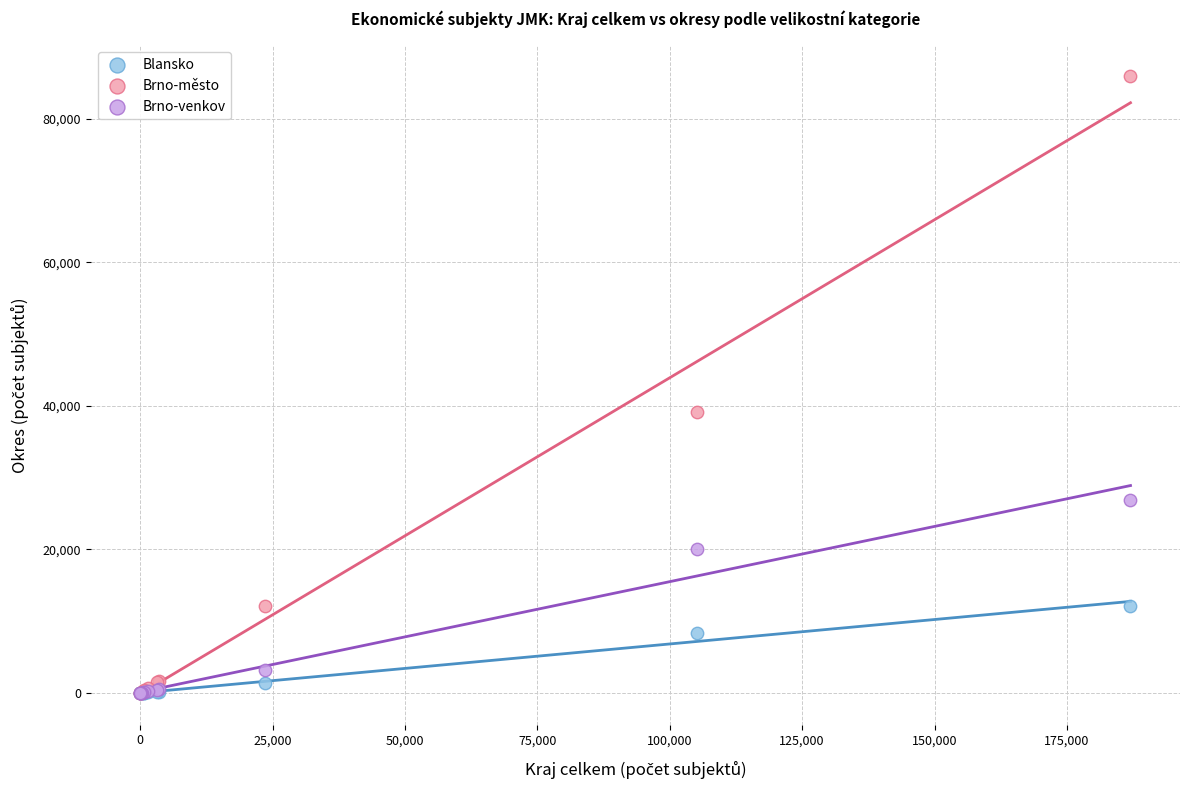

In the Brno-město series, what Y value is closest to 42961?

39213